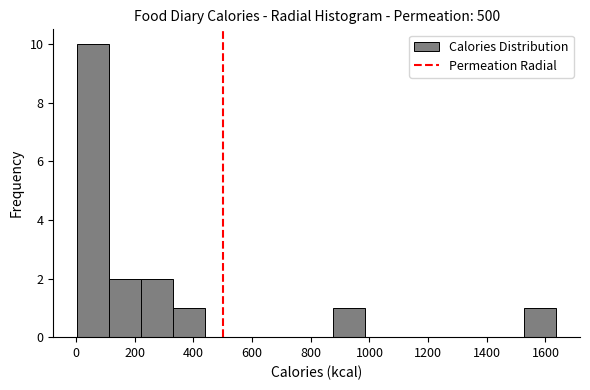

Reading left to right, transcribe this chart: for each bar, give the range it covers on the x-axis and its height. Neither the bar edges nor the heights are printed on the chart, so give them approximately, as read against the axes.

0 to 120: 10
120 to 220: 2
220 to 340: 2
340 to 440: 1
440 to 540: 0
540 to 660: 0
660 to 760: 0
760 to 880: 0
880 to 980: 1
980 to 1100: 0
1100 to 1200: 0
1200 to 1300: 0
1300 to 1420: 0
1420 to 1520: 0
1520 to 1640: 1